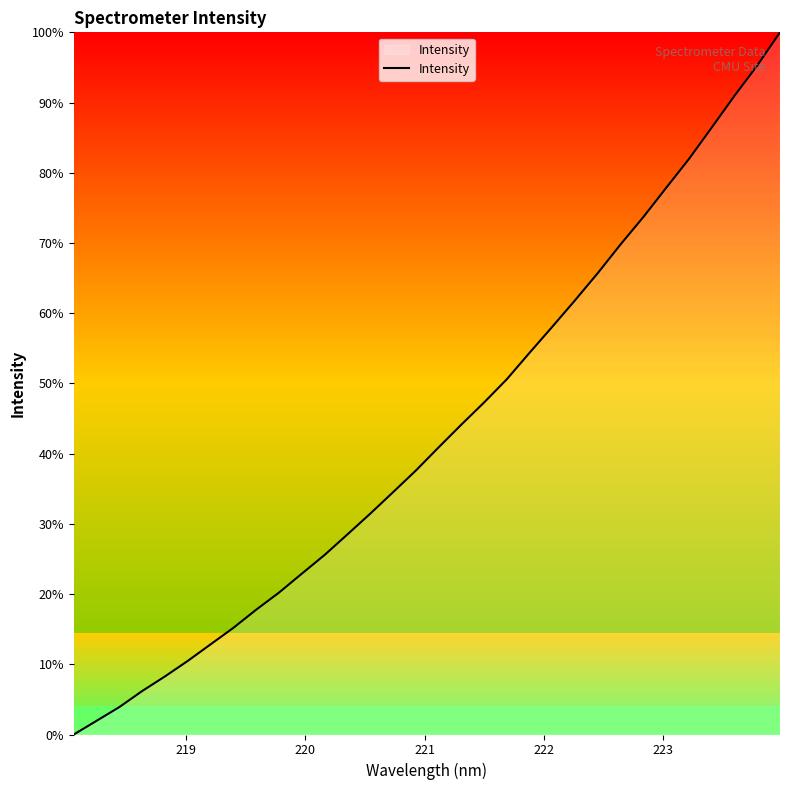

What is the maximum value shown in the chart?

100.0